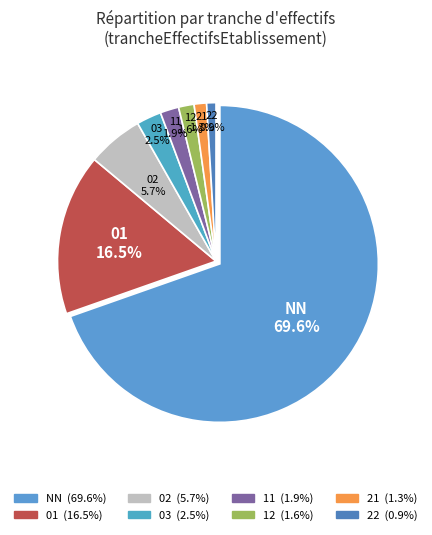

How much of the chart is everything except 12?

98.4%